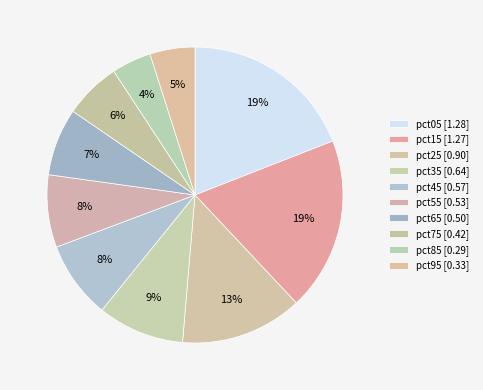

To the nearest percent, what portion does pct55 represent?

8%